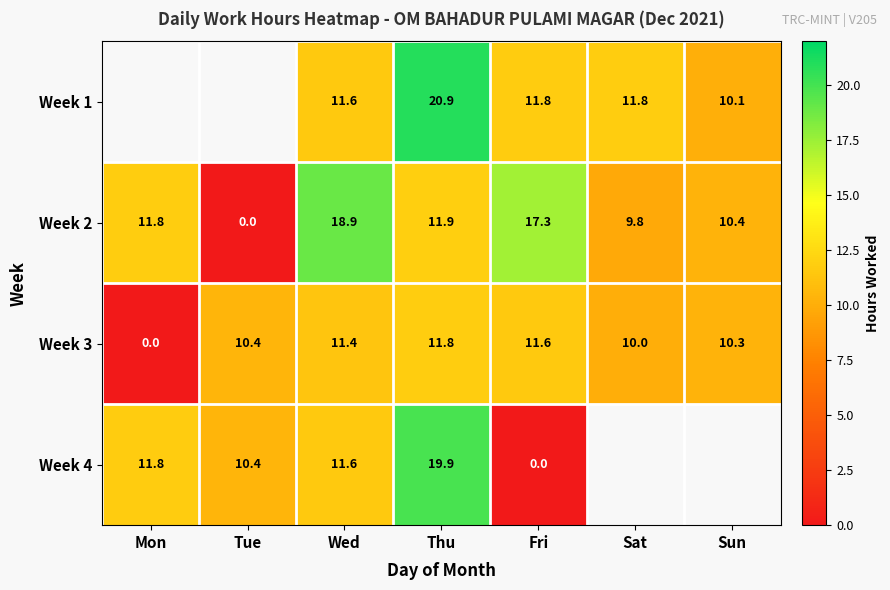

Where is Week 3 nearest to the value 5?

Mon